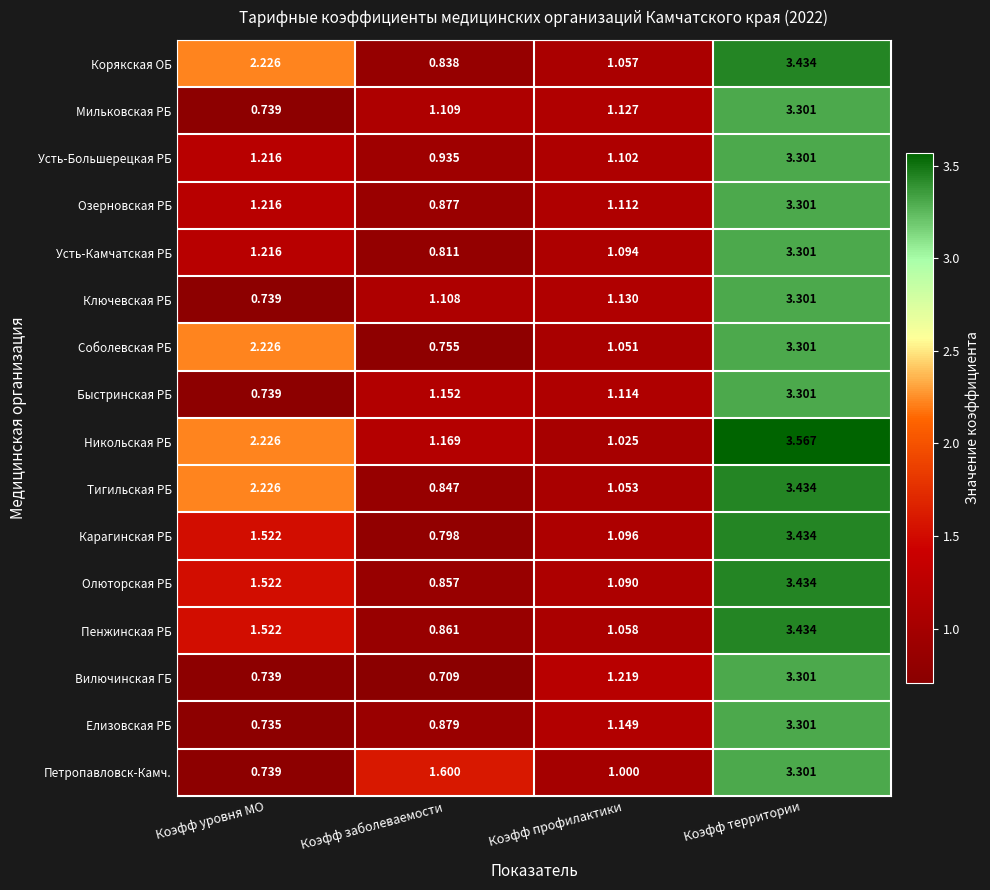

Is the value of Олюторская РБ at Коэфф территории greater than the value of Ключевская РБ at Коэфф уровня МО?

Yes